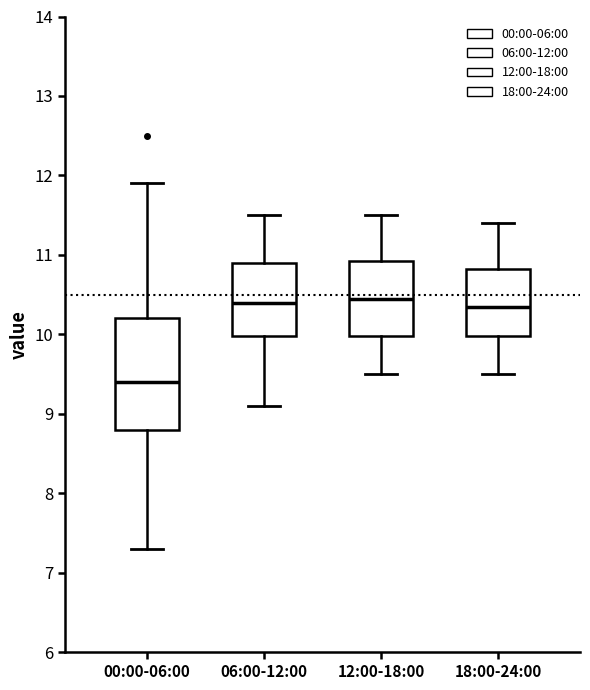

Reading left to right, transcribe this box plot: for each box, give where its median line is, the range the box spans, and where its two whiskers end, as read against the y-axis. The values are not printed on the chart, so give them approximately, as read against the axis.

00:00-06:00: median 9.4, box 8.8 to 10.2, whiskers 7.3 to 11.9
06:00-12:00: median 10.4, box 10.0 to 10.9, whiskers 9.1 to 11.5
12:00-18:00: median 10.5, box 10.0 to 10.9, whiskers 9.5 to 11.5
18:00-24:00: median 10.4, box 10.0 to 10.8, whiskers 9.5 to 11.4